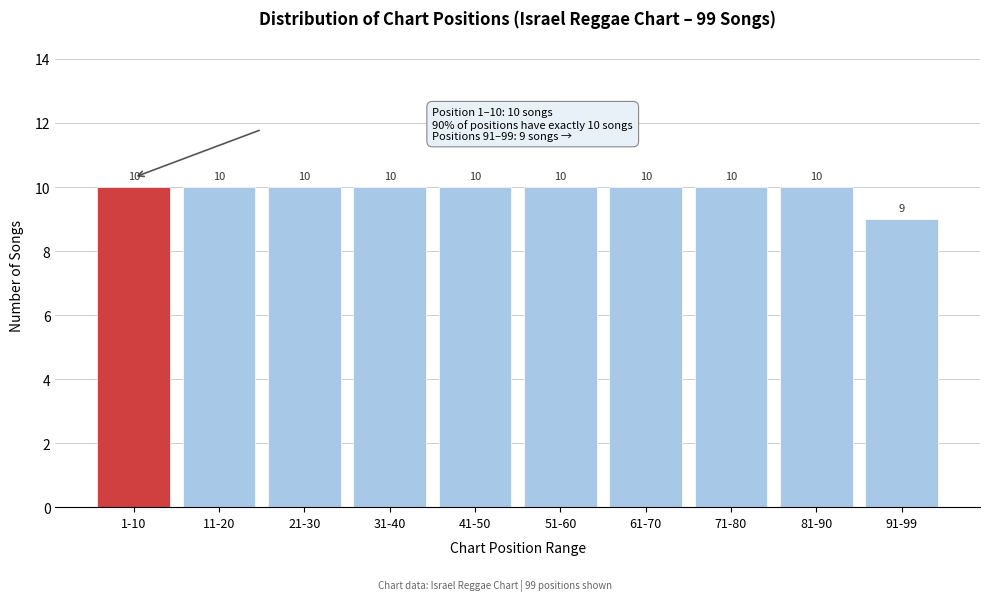

Reading left to right, list all the values displayed in this chart.

10	10	10	10	10	10	10	10	10	9